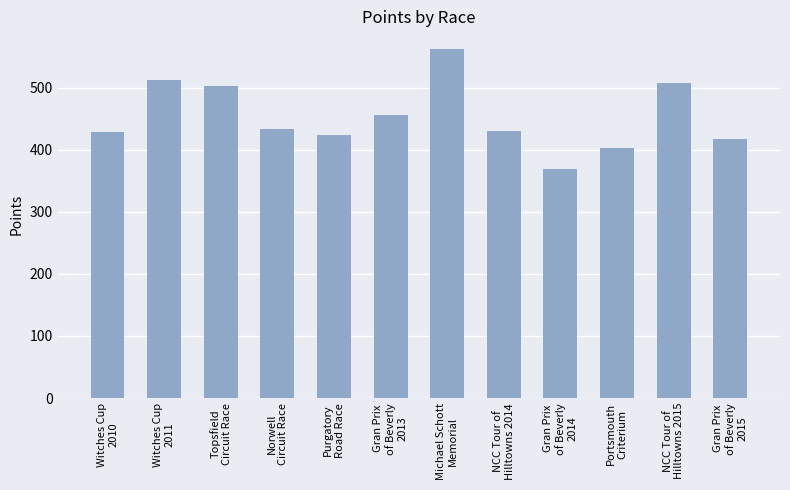

What is the value of the 10th bar from the left?

403.5